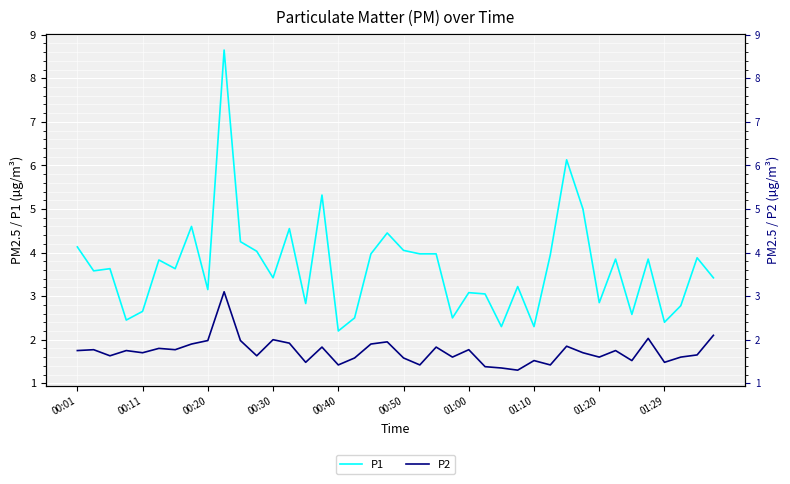

True or false: P1 and P2 cross at least once.

False